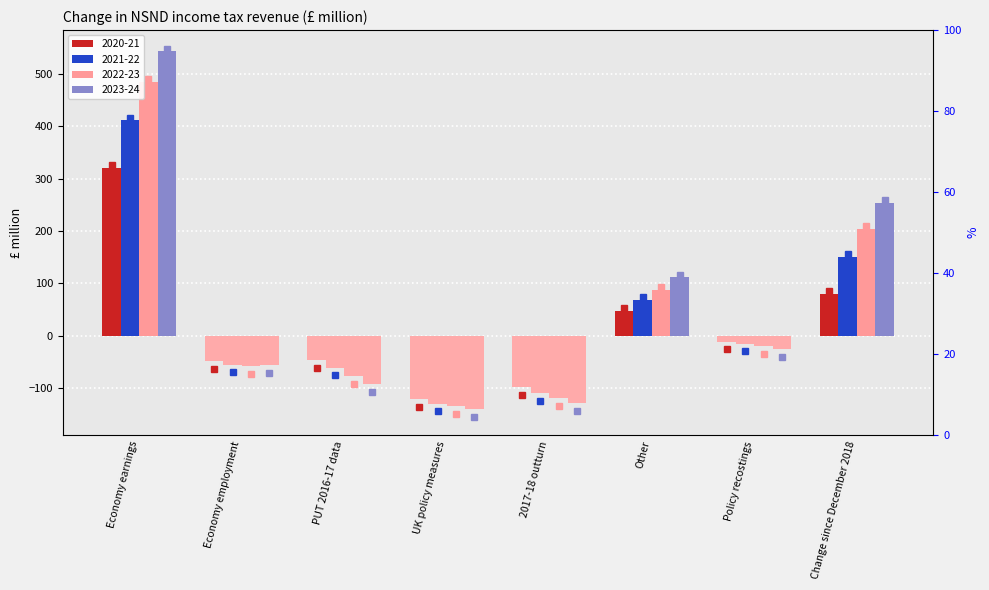

What is the label of the 7th bar from the left?

Policy recostings